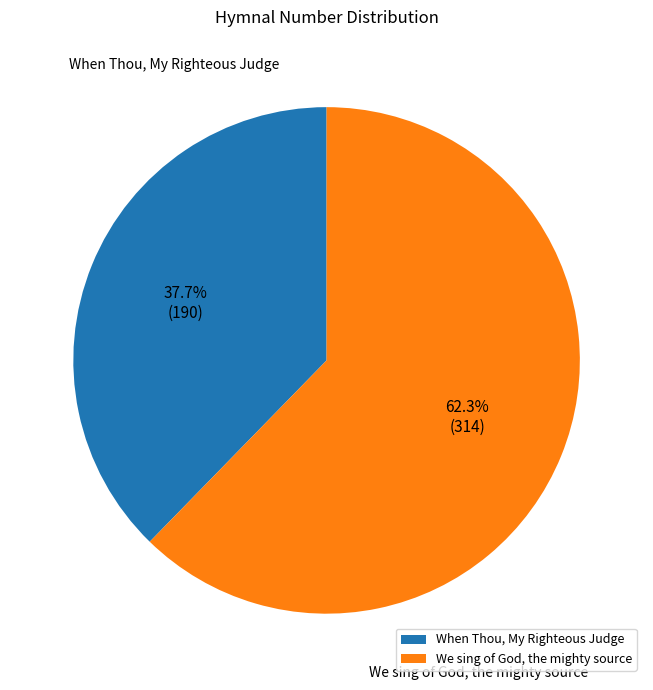

Count the number of slices in the pie.

2